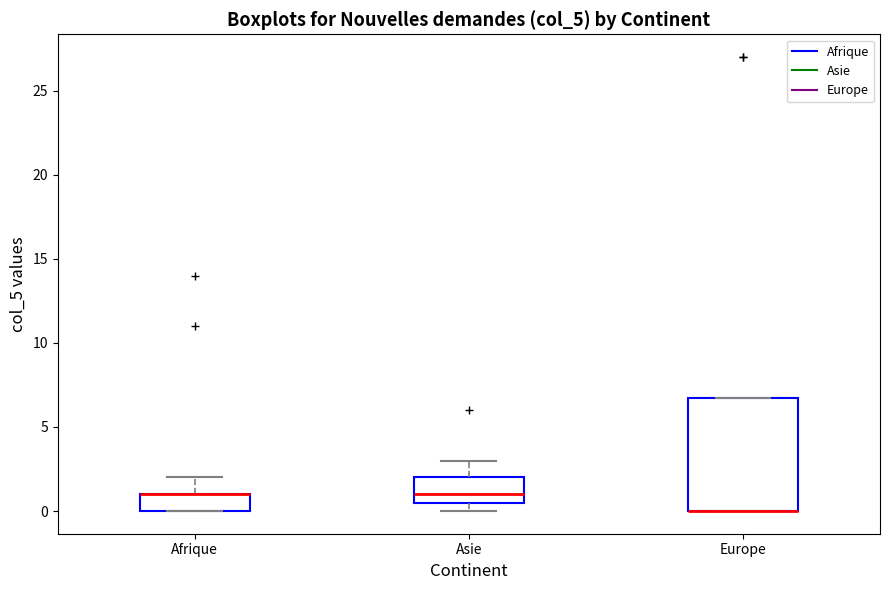

Reading left to right, transcribe this box plot: for each box, give where its median line is, the range the box spans, and where its two whiskers end, as read against the y-axis. The values are not printed on the chart, so give them approximately, as read against the axis.

Afrique: median 1.0 (drawn on the box's upper edge), box 0.0 to 1.0, whiskers 0.0 to 2.0
Asie: median 1.0, box 0.5 to 2.0, whiskers 0.0 to 3.0
Europe: median 0.0 (drawn on the box's lower edge), box 0.0 to 7.0, whiskers 0.0 to 7.0